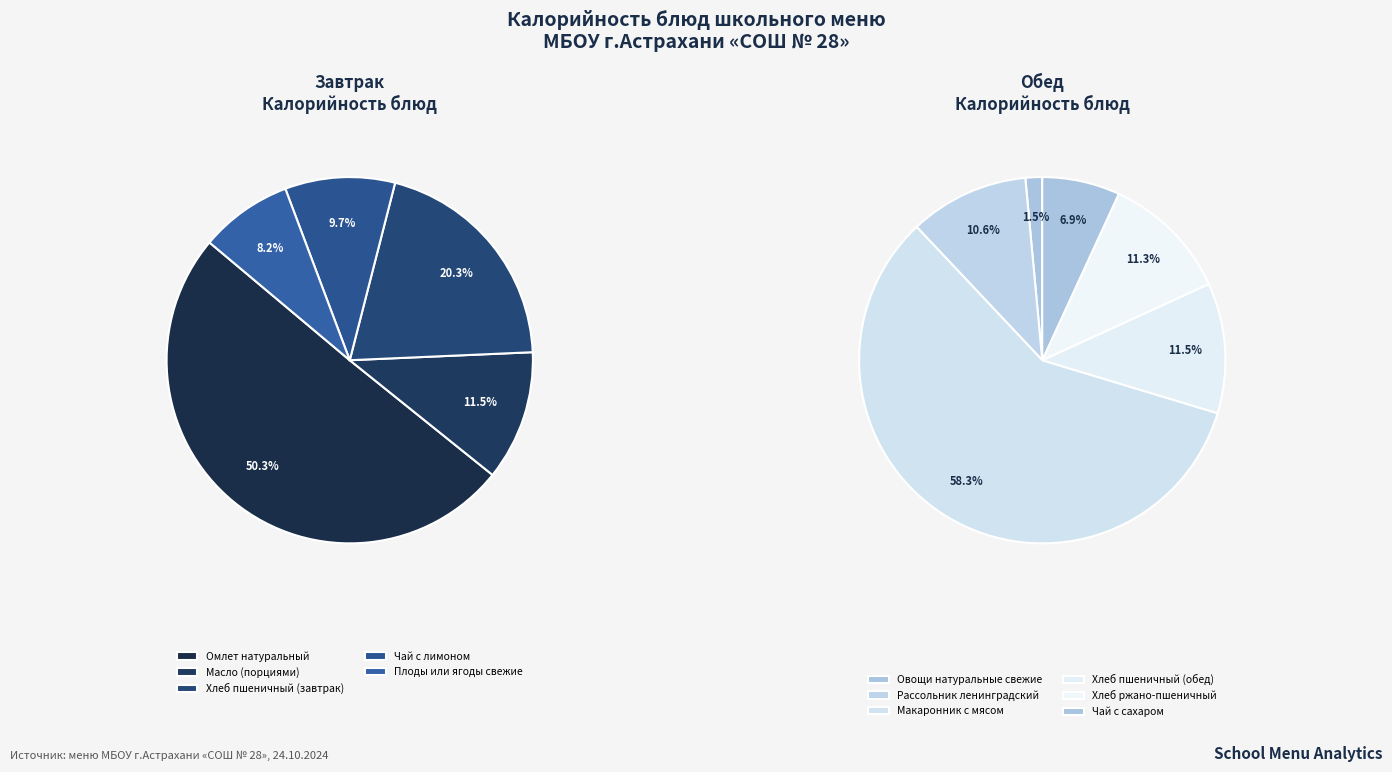

Which category has the smallest portion of the pie?

Овощи натуральные свежие